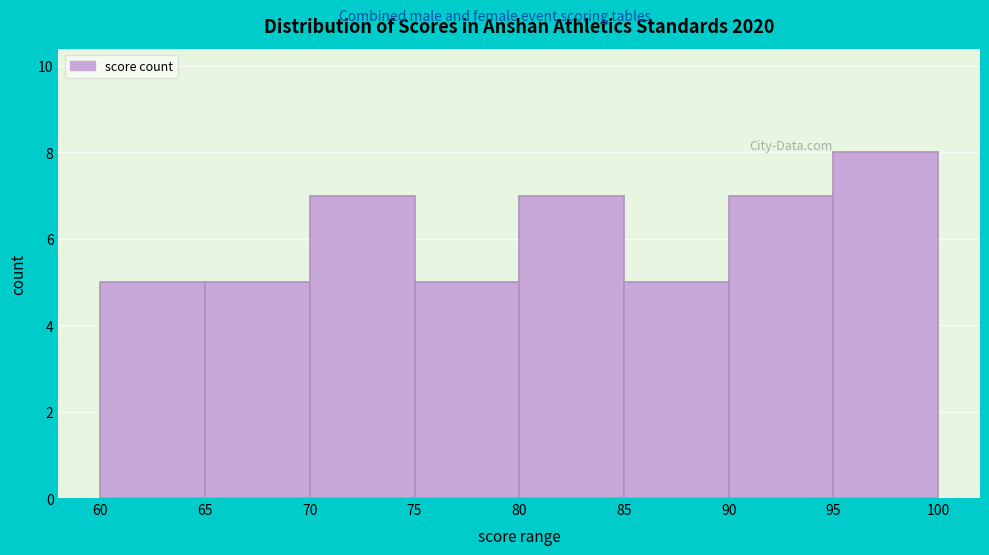

Over which range of the x-axis is the bar tallest?

95 to 100